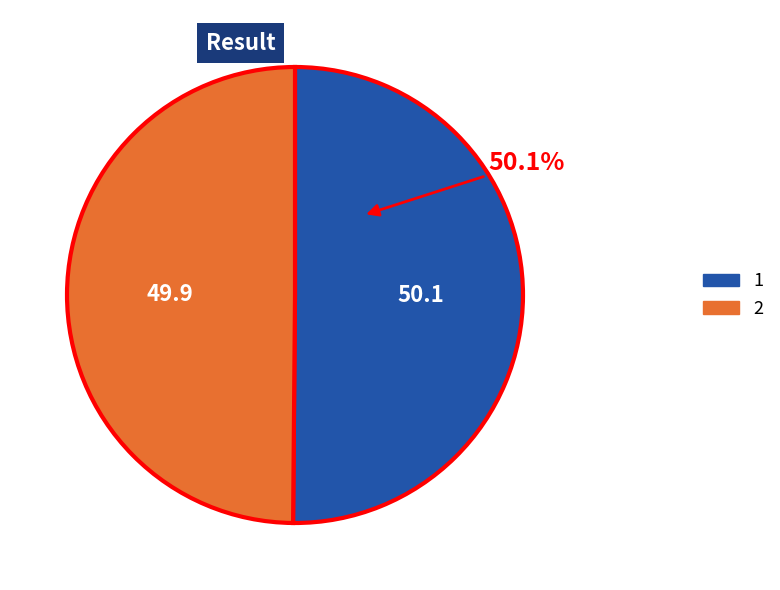

Does any single category account for the majority?

Yes